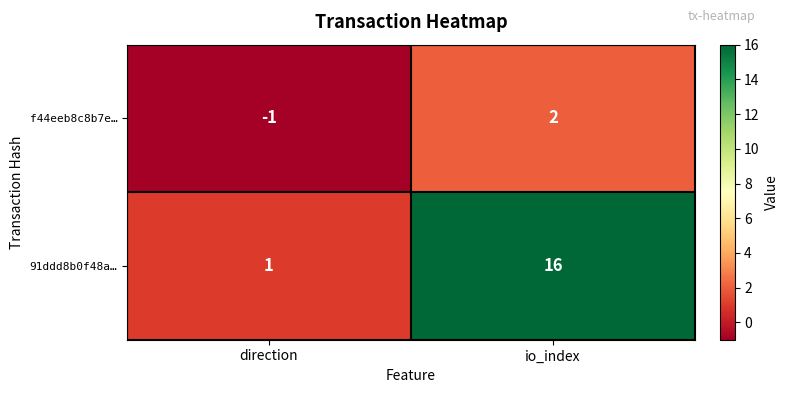

Between direction and io_index, which series saw the biggest shift?

91ddd8b0f48a…